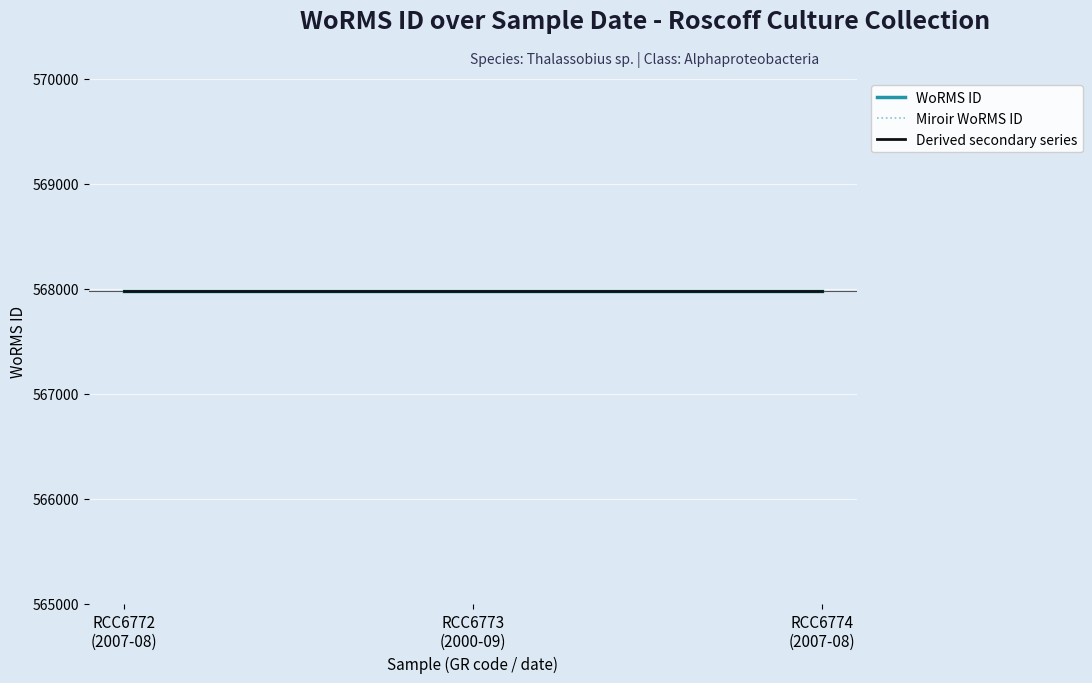

Which has a higher value, RCC6773
(2000-09) or RCC6772
(2007-08)?

RCC6773
(2000-09)